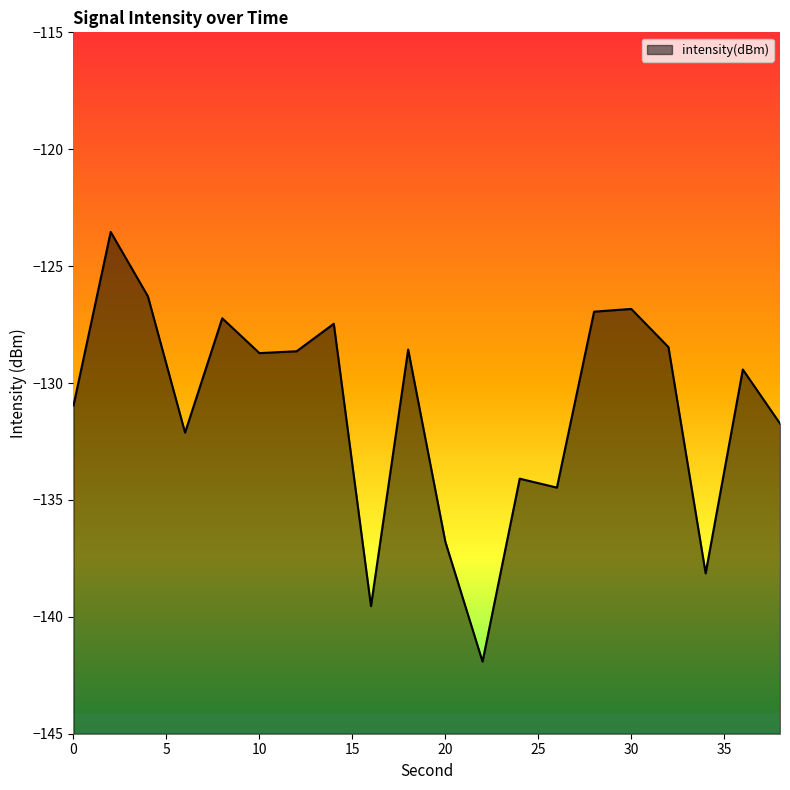

What is the greatest value displayed?

-123.5